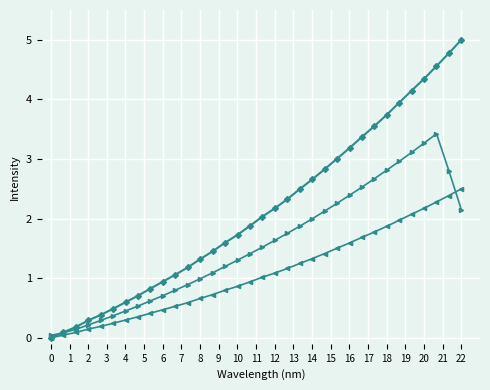

What is the maximum value shown in the chart?

5.0